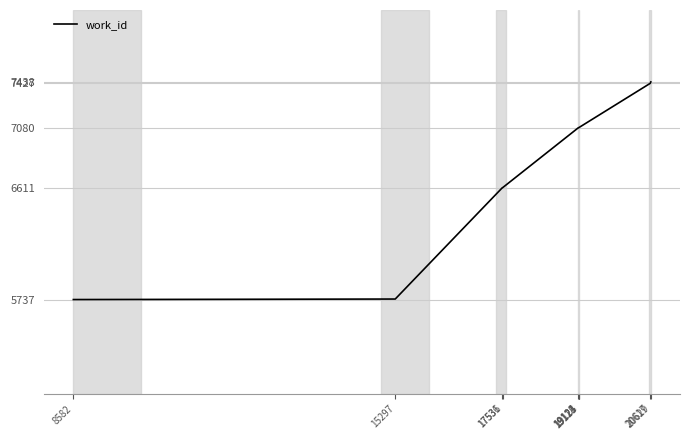

Between 19123 and 20629, which is larger?

20629